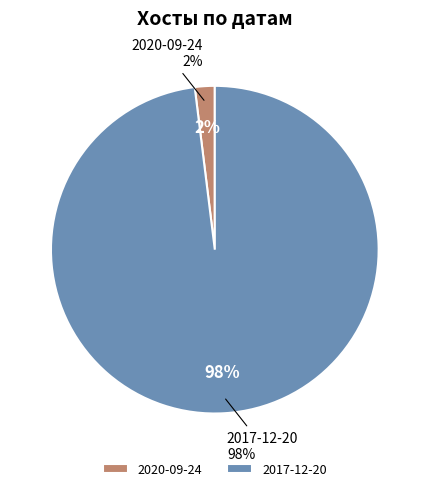

To the nearest percent, what is the combined percentage of 2020-09-24 and 2017-12-20?

100%